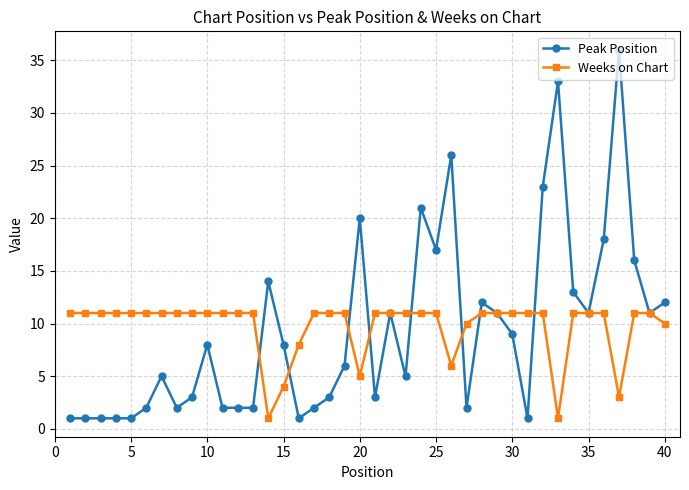

Which series has the widest spread of values?

Peak Position